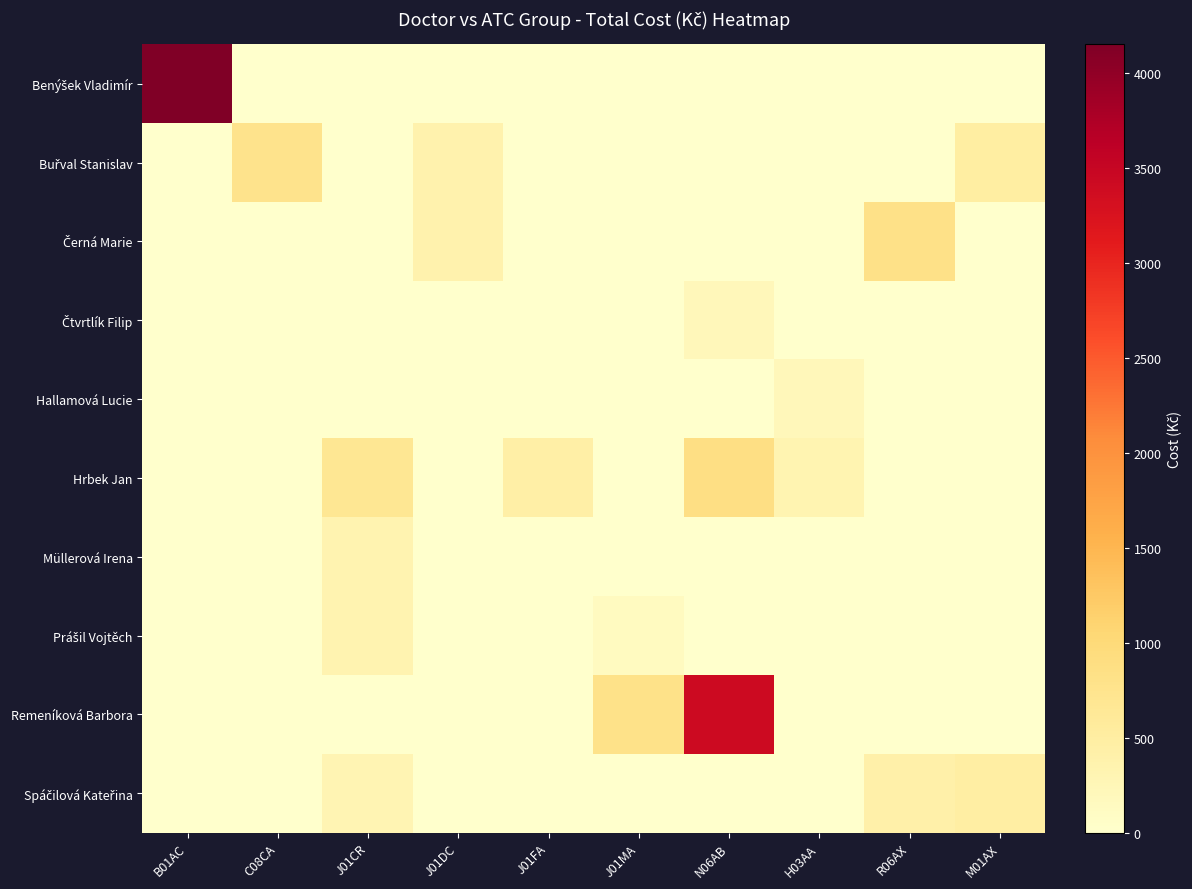

What is the spread (max minus min) of values at J01MA?

807.0